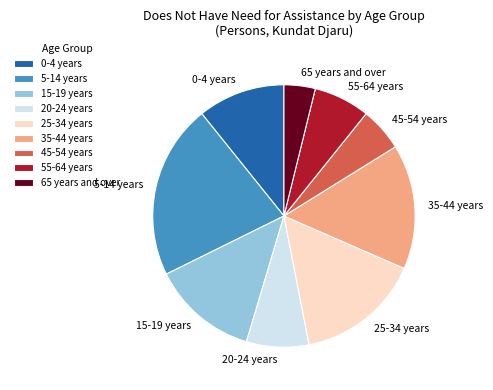

Is the sum of 5-14 years and 25-34 years greater than half?

No